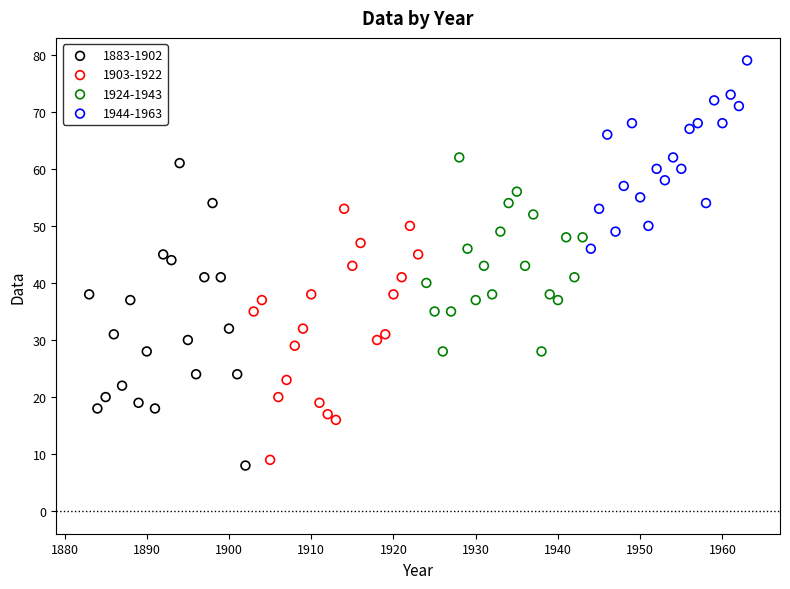

Which series contains the lowest Y value?

1883-1902